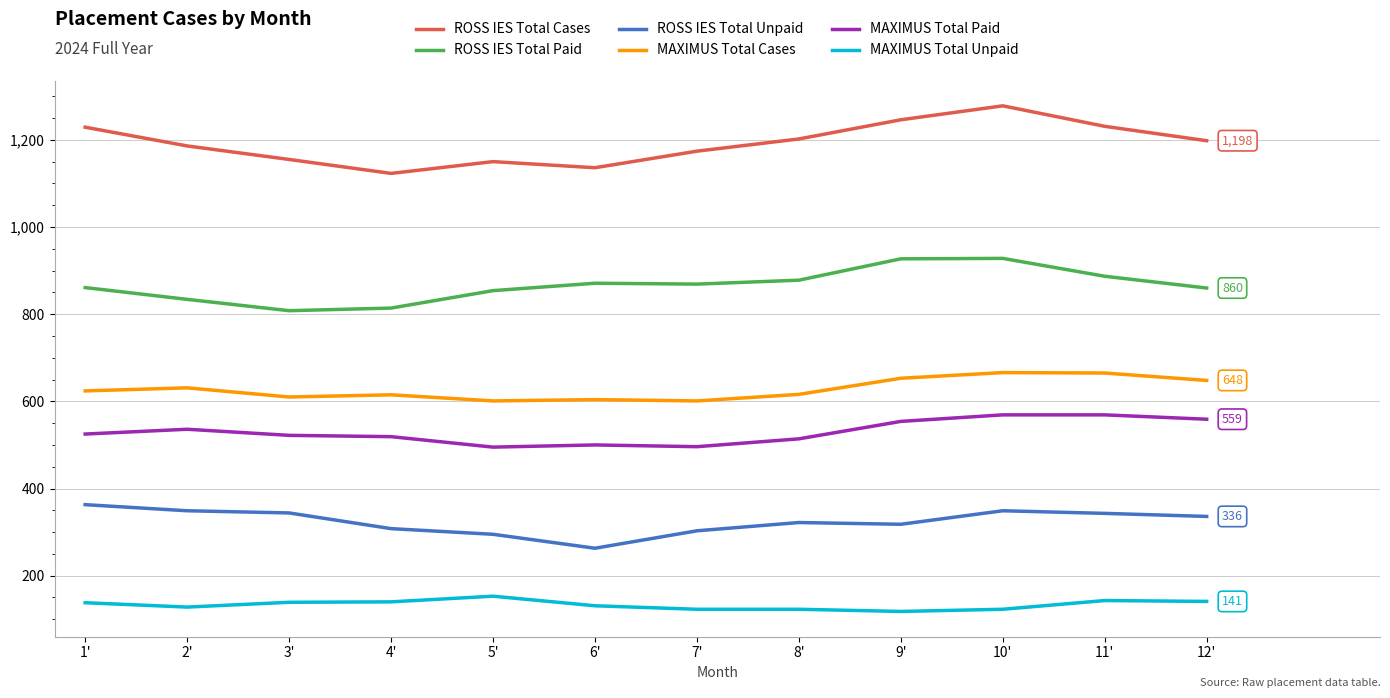

Which series has the widest spread of values?

ROSS IES Total Cases